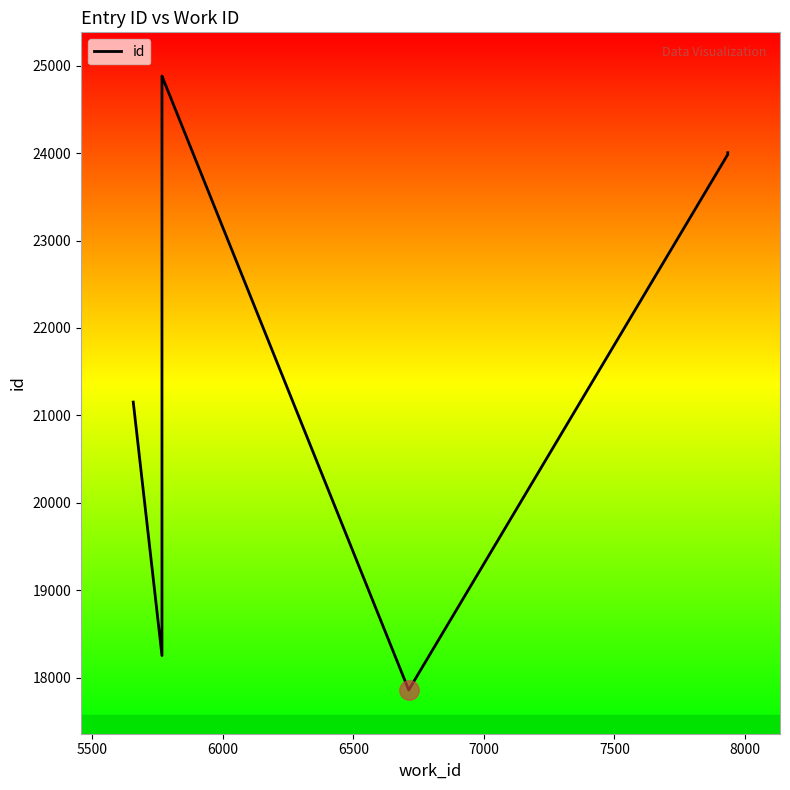

How many lines are shown in the chart?

1